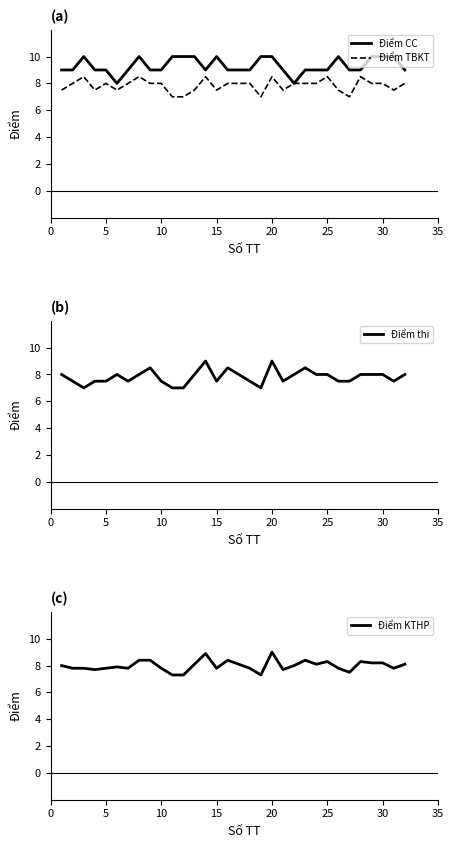

What is the minimum value for Điểm TBKT?

7.0